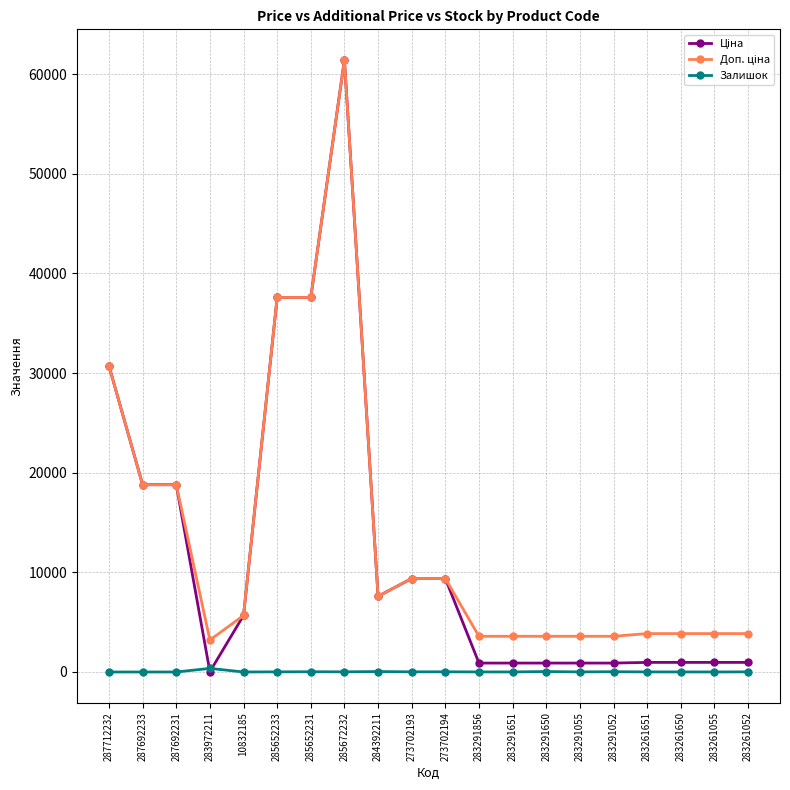

How many distinct data groups are displayed?

3